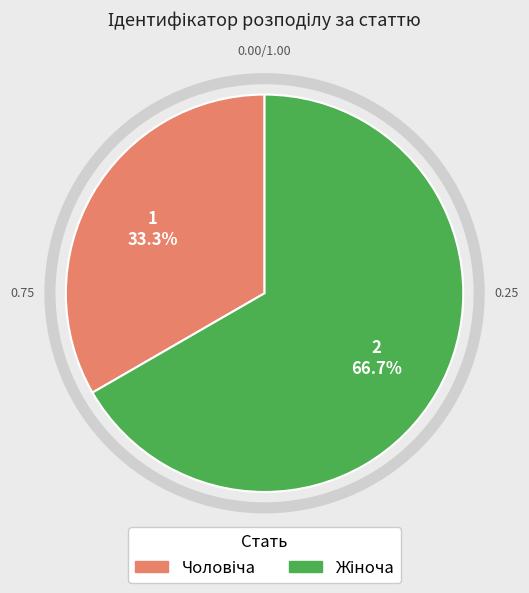

Does any single category account for the majority?

Yes